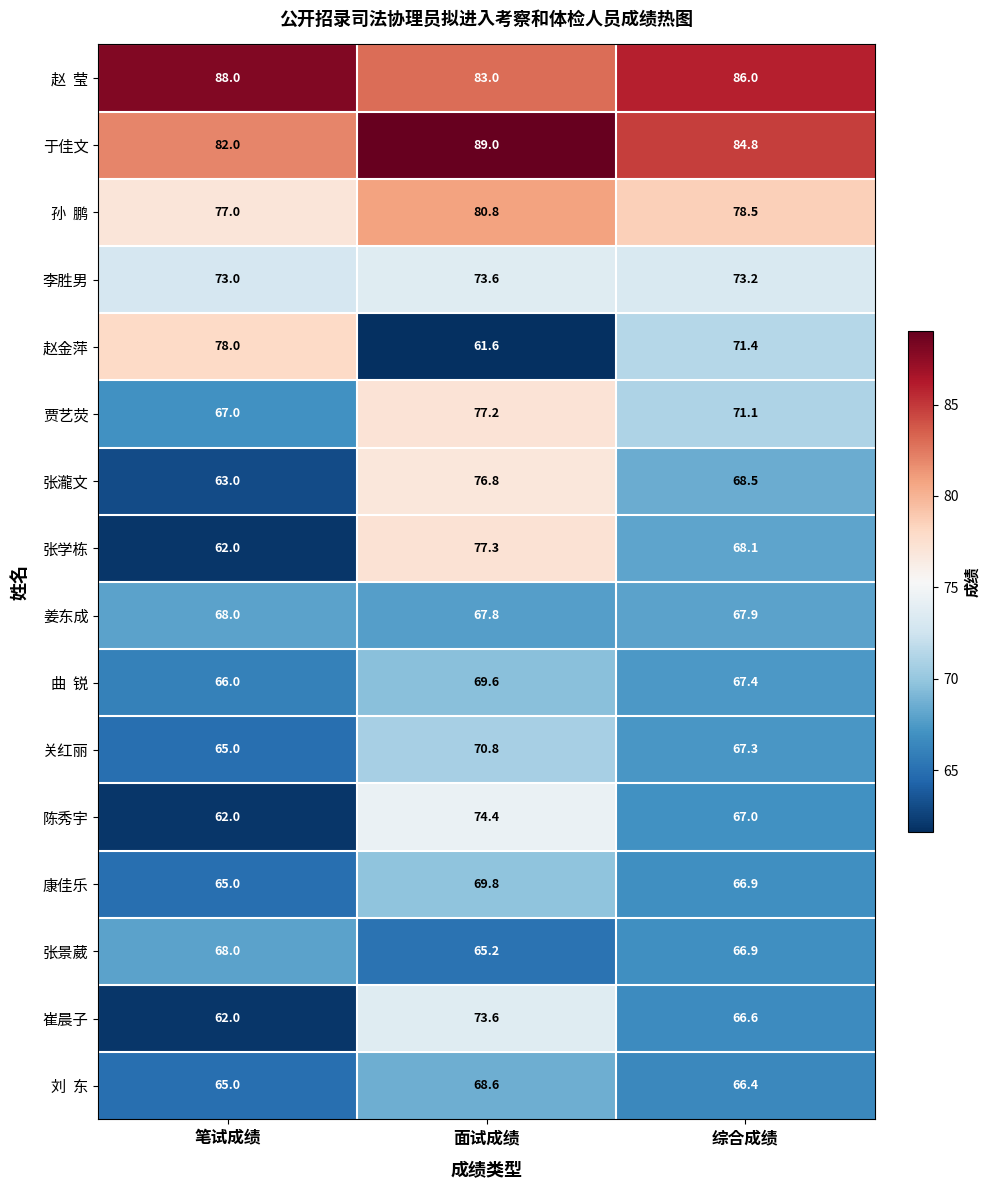

What is the total value across all series at 笔试成绩?

1111.0